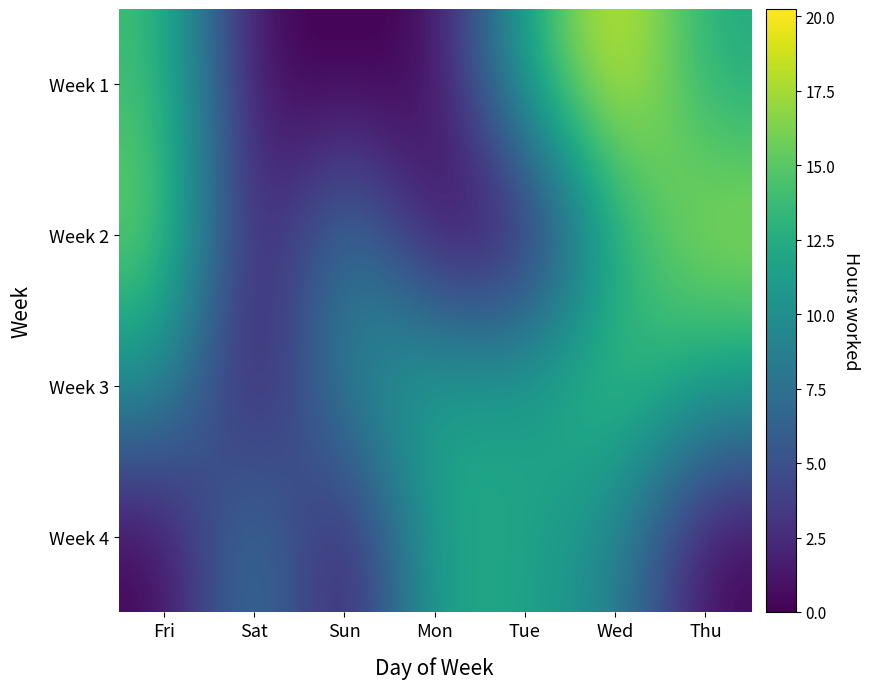

At which category does the chart reach its peak across all series?

Wed